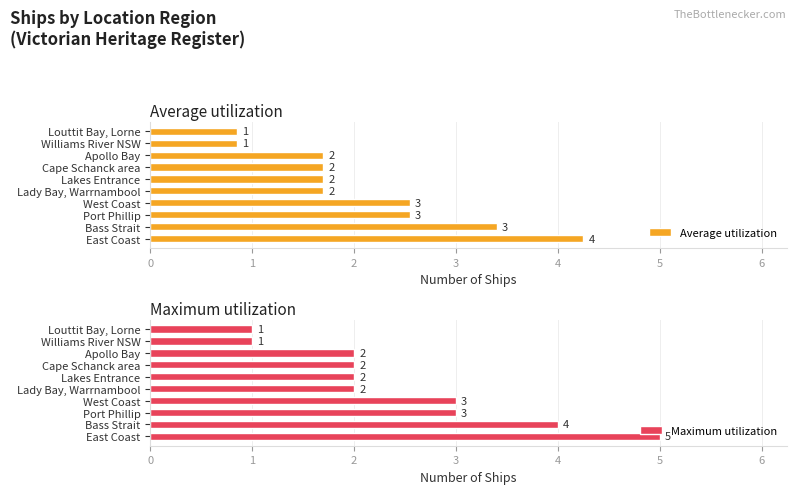

The value of Maximum utilization at Lakes Entrance is 1. True or false?

False